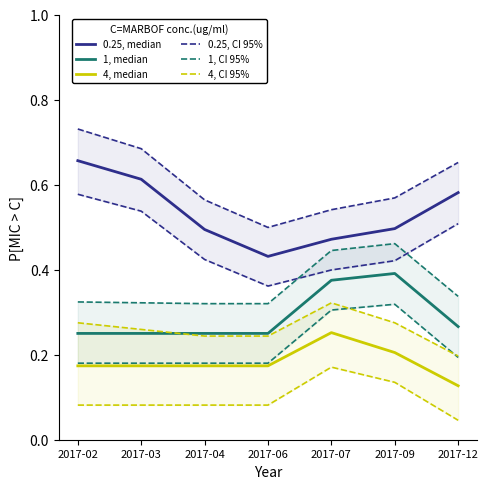

What is the greatest value displayed?

0.7